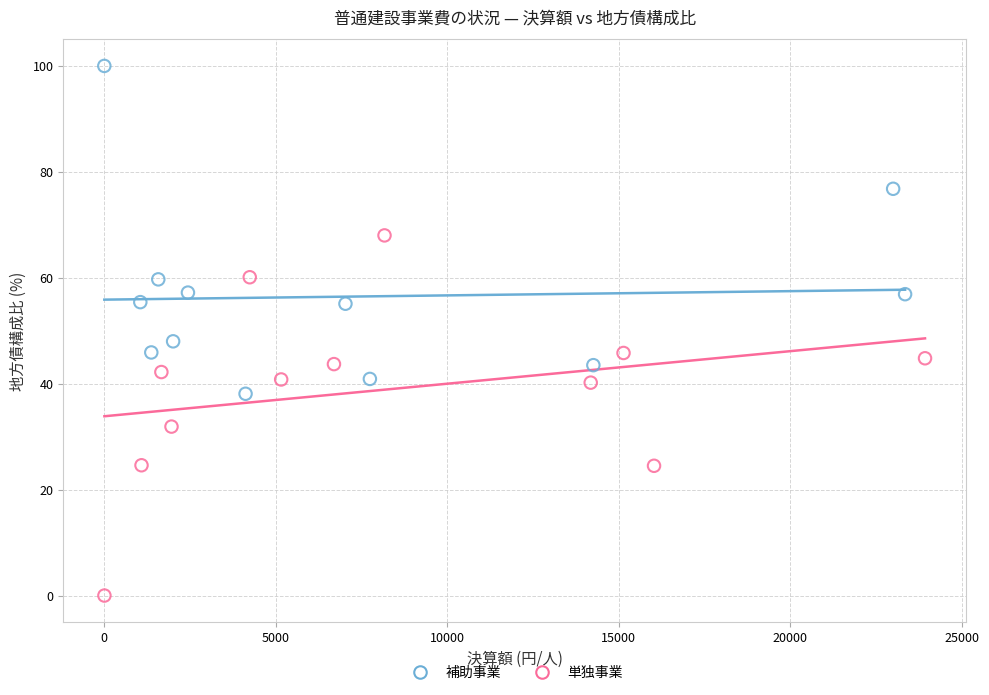

Which series contains the highest Y value?

補助事業